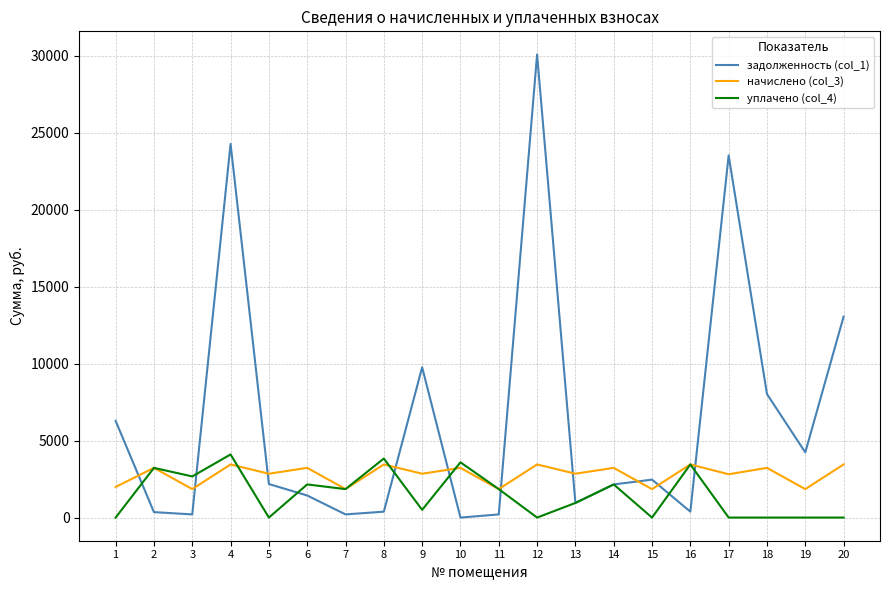

The value of уплачено (col_4) at 9 is 500.0. True or false?

True